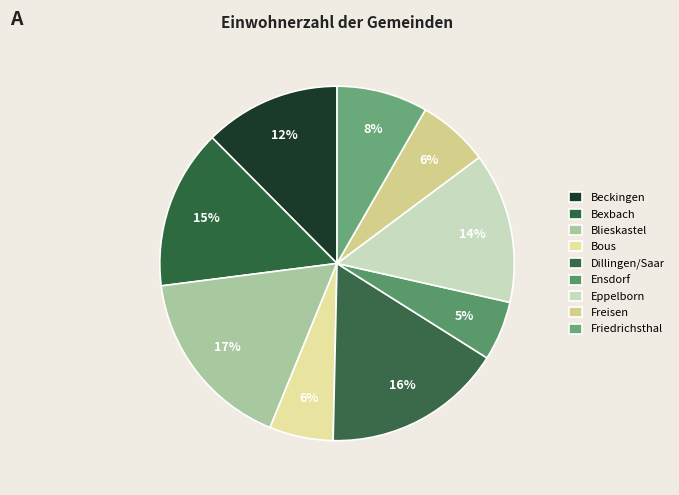

How many slices are in this pie chart?

9